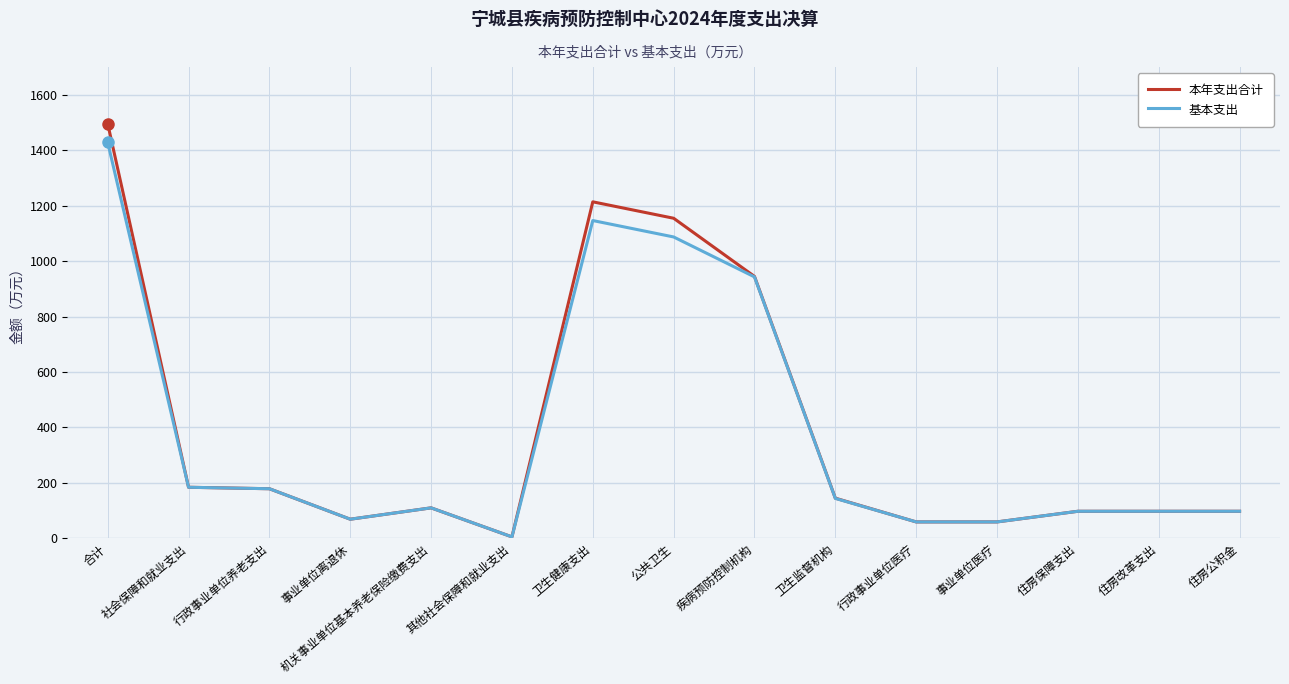

Is the value of 本年支出合计 at 其他社会保障和就业支出 greater than the value of 基本支出 at 事业单位离退休?

No